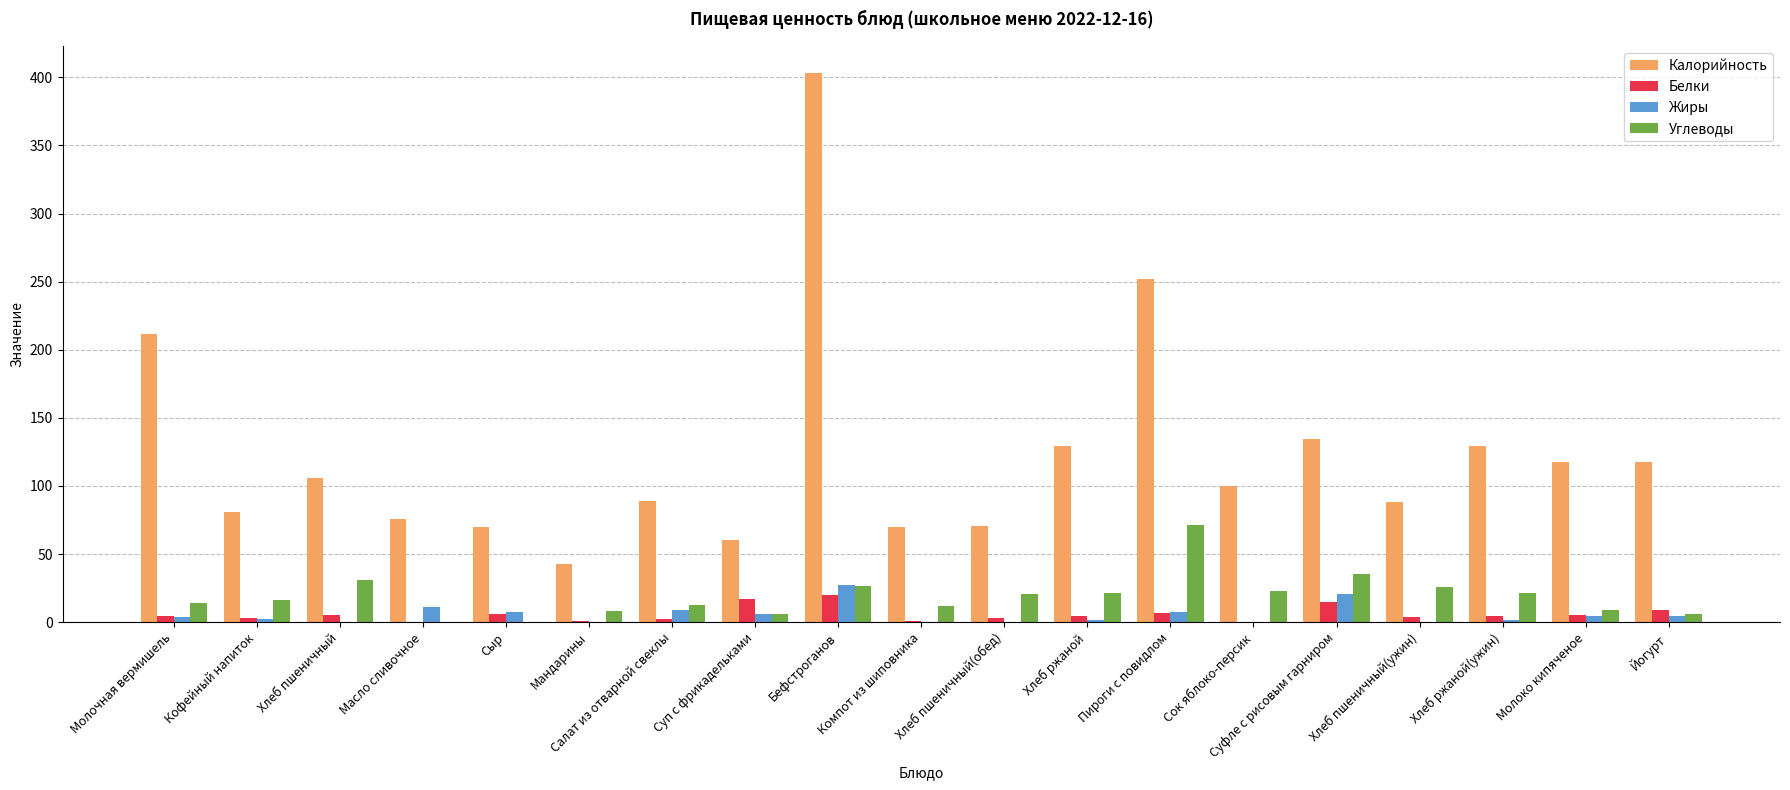

Which series changed the most between Молочная вермишель and Пироги с повидлом?

Углеводы